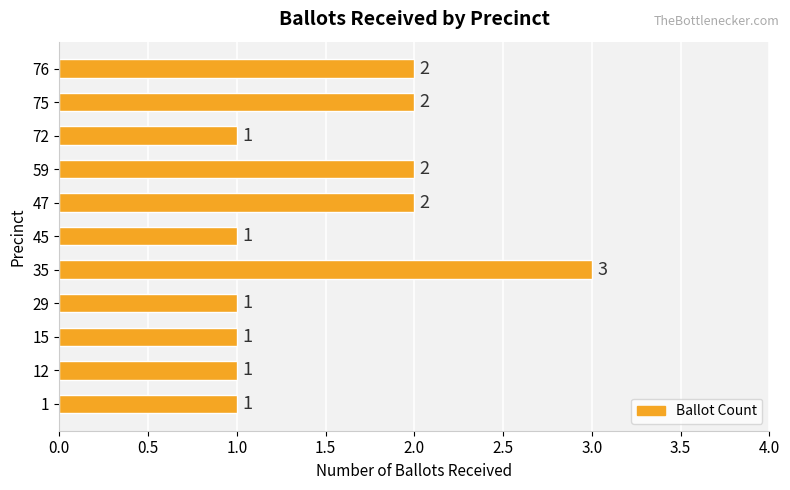

Which label corresponds to the largest value in the chart?

35